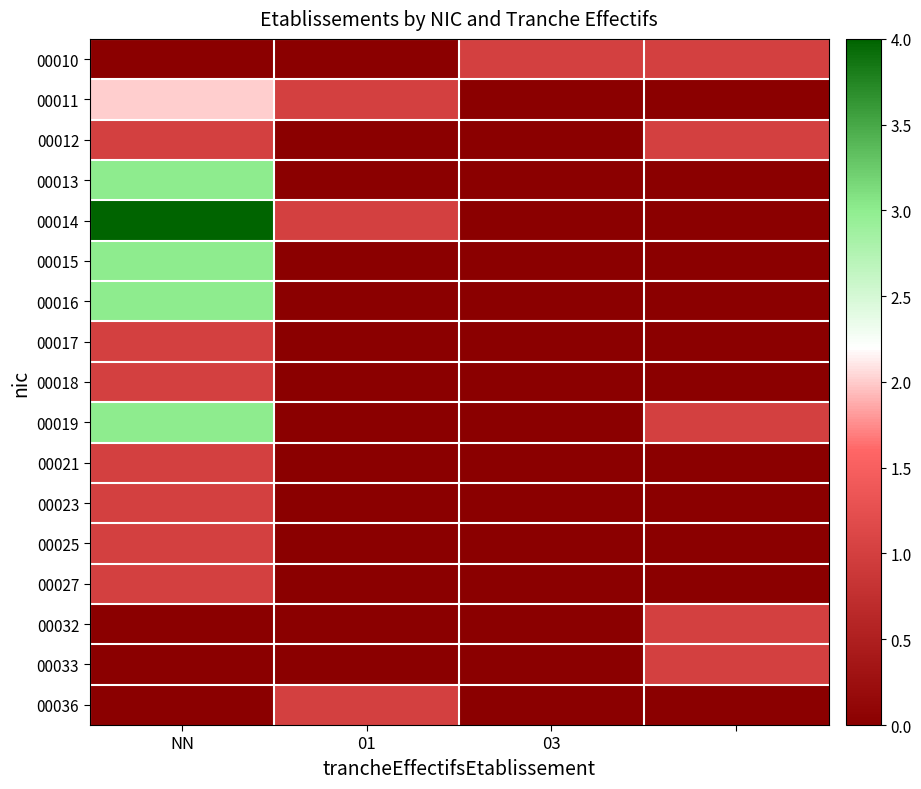

At which category is the sum across all series the highest?

NN